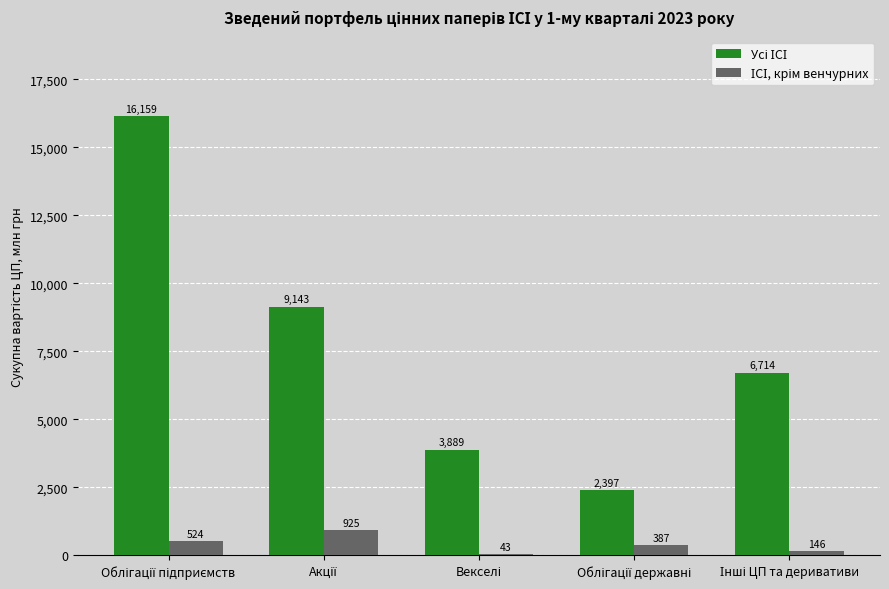

What is the label of the 5th bar from the left?

Інші ЦП та деривативи